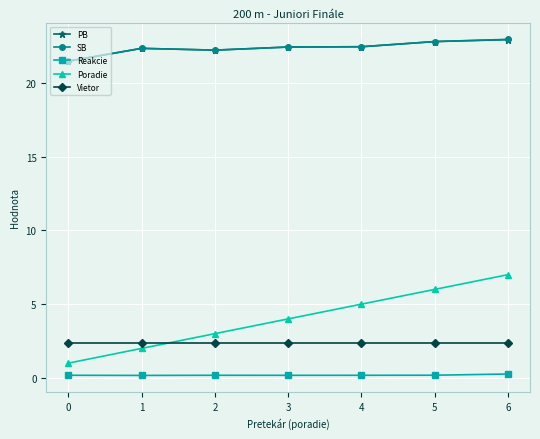

What is the sum of all SB values?

156.7